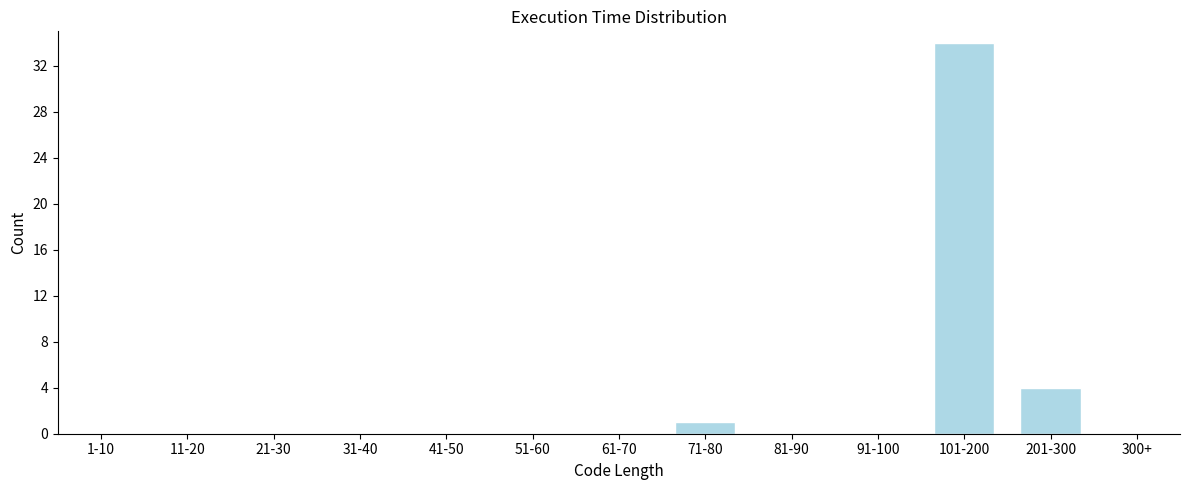

Reading left to right, list all the values displayed in this chart.

1-10=0	11-20=0	21-30=0	31-40=0	41-50=0	51-60=0	61-70=0	71-80=1	81-90=0	91-100=0	101-200=34	201-300=4	300+=0